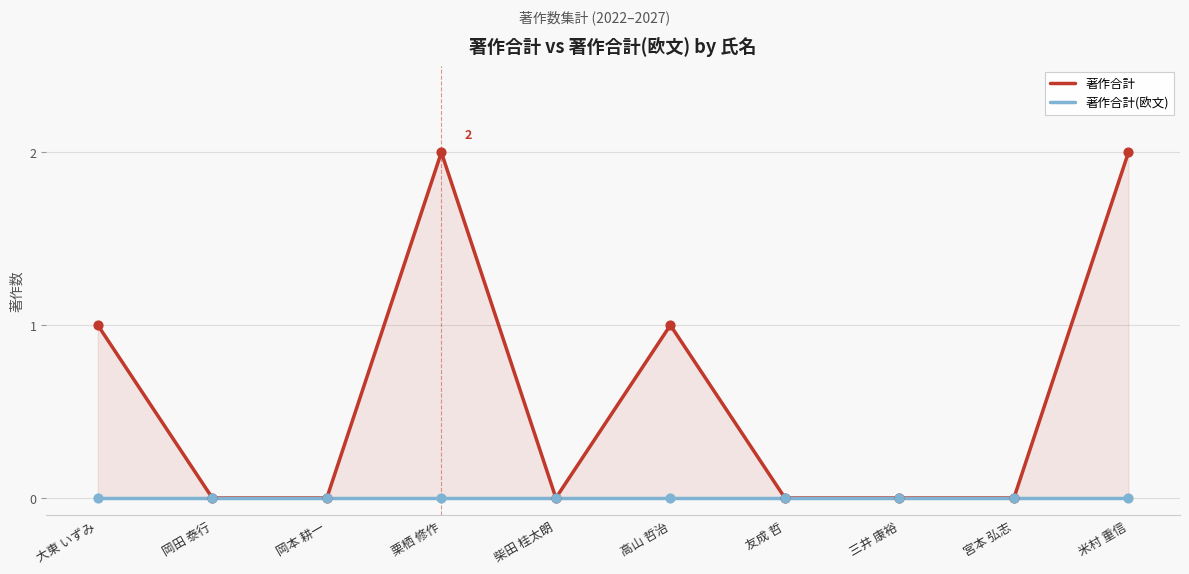

Which series has the largest total across all categories?

著作合計